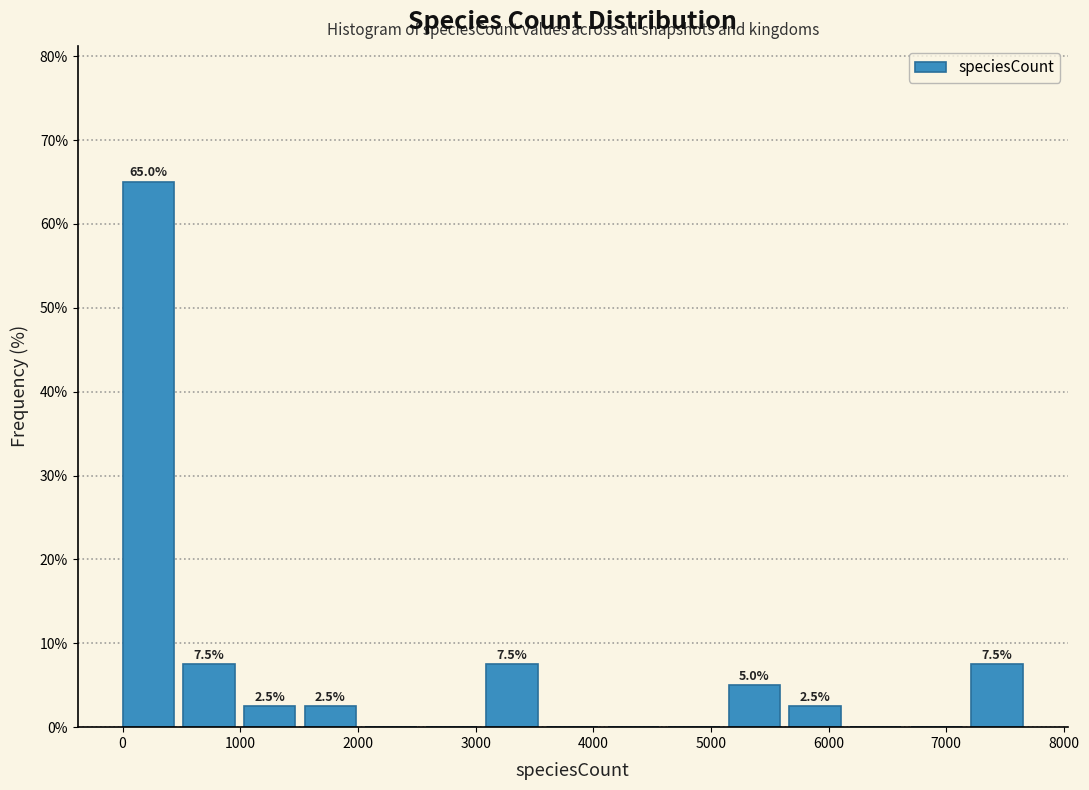

Which range on the x-axis has the tallest bar?

0 to 500